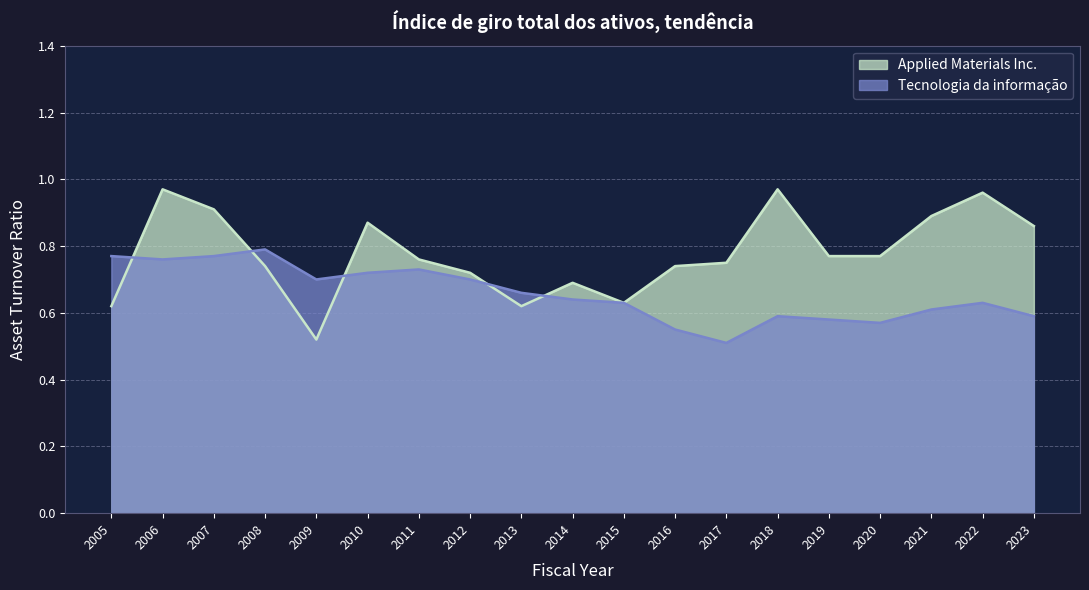

In Applied Materials Inc., how many points are higher than both neighbors (excluding endpoints)?

5